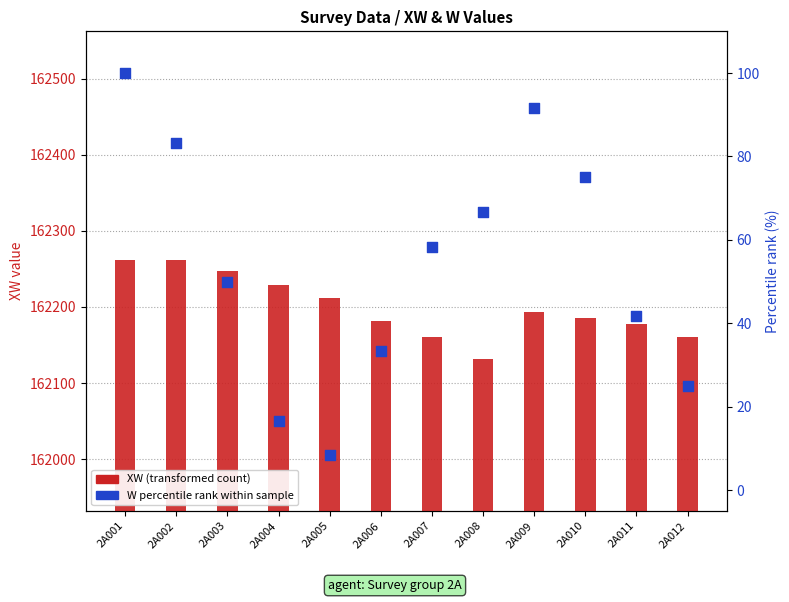

At which category is the sum across all series the highest?

2A001